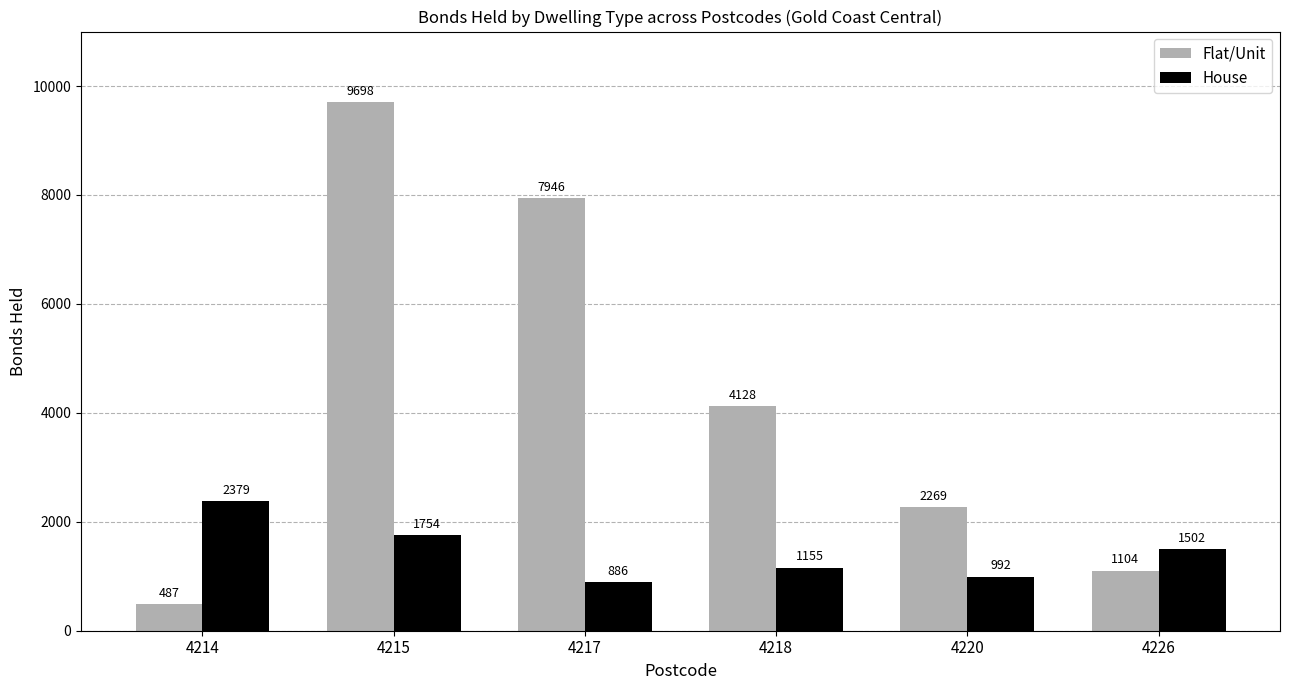

Which series has the largest total across all categories?

Flat/Unit